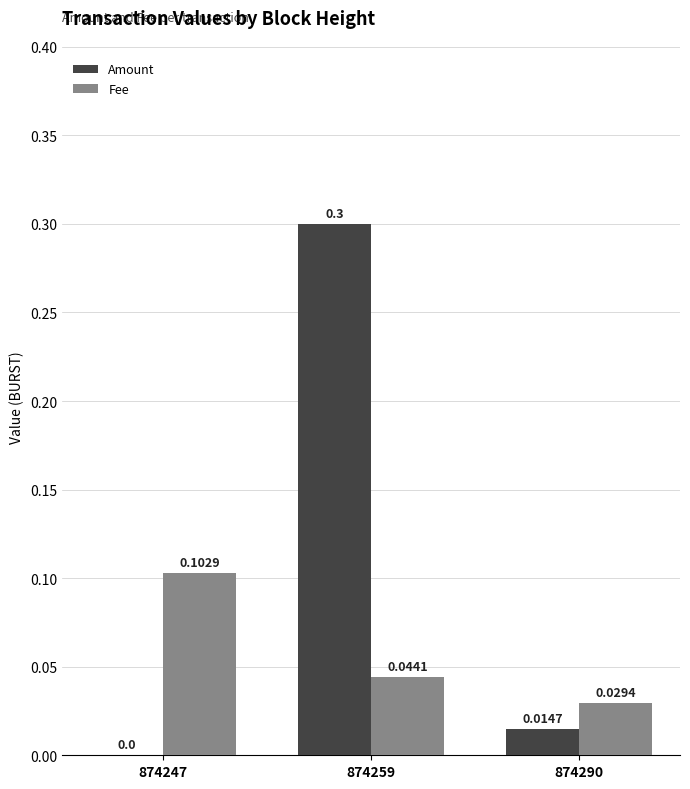

Is the value of Amount at 874290 greater than the value of Fee at 874247?

No